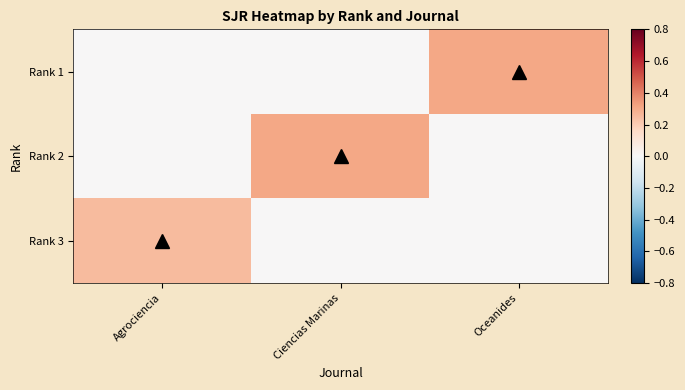

What is the total value across all series at Oceanides?

0.3